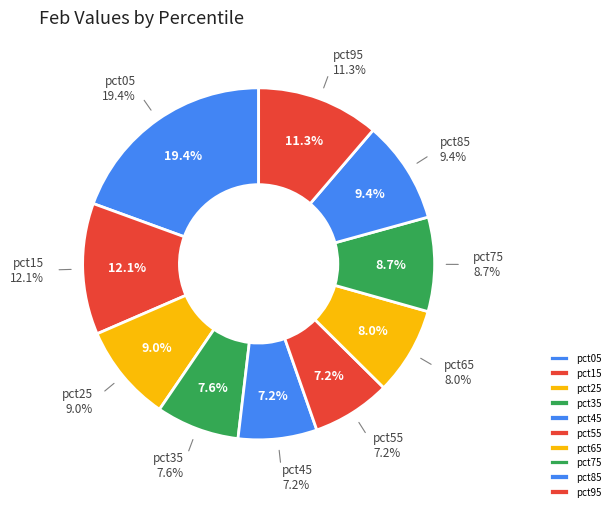

To the nearest percent, what is the average slice percentage?

10%